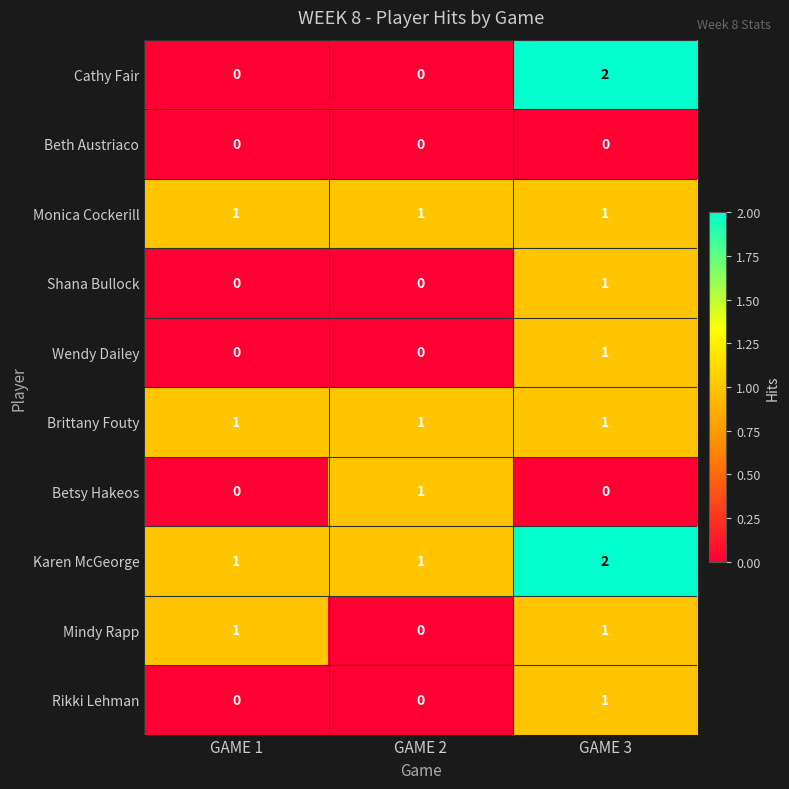

What is the total value across all series at GAME 1?

4